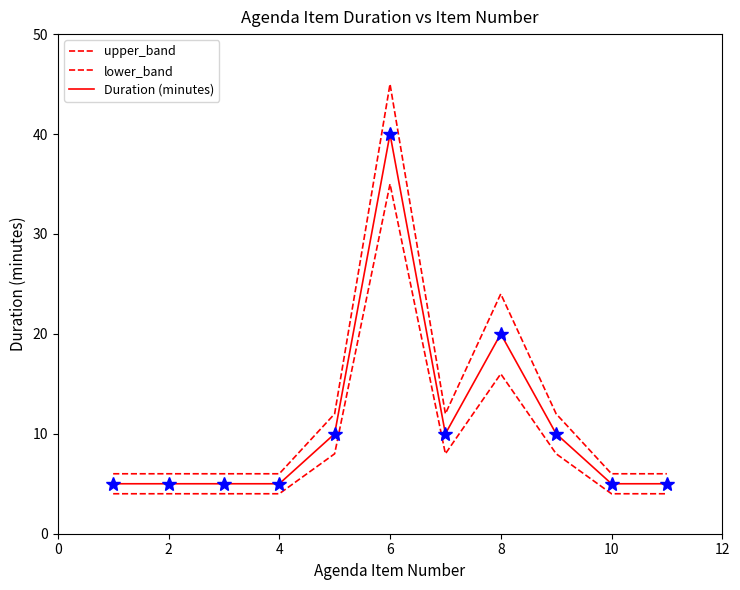

Does the chart have visible grid lines?

No